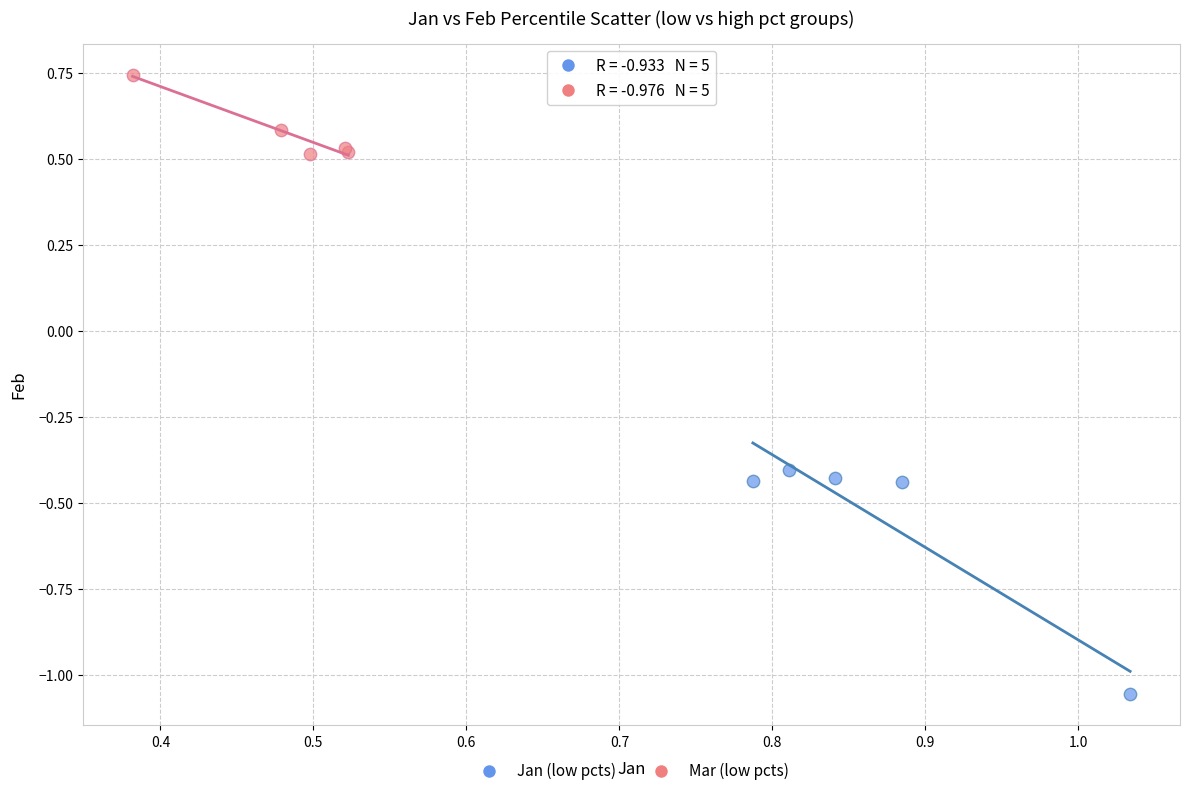

Which series reaches the maximum Y coordinate?

Mar (low pcts)